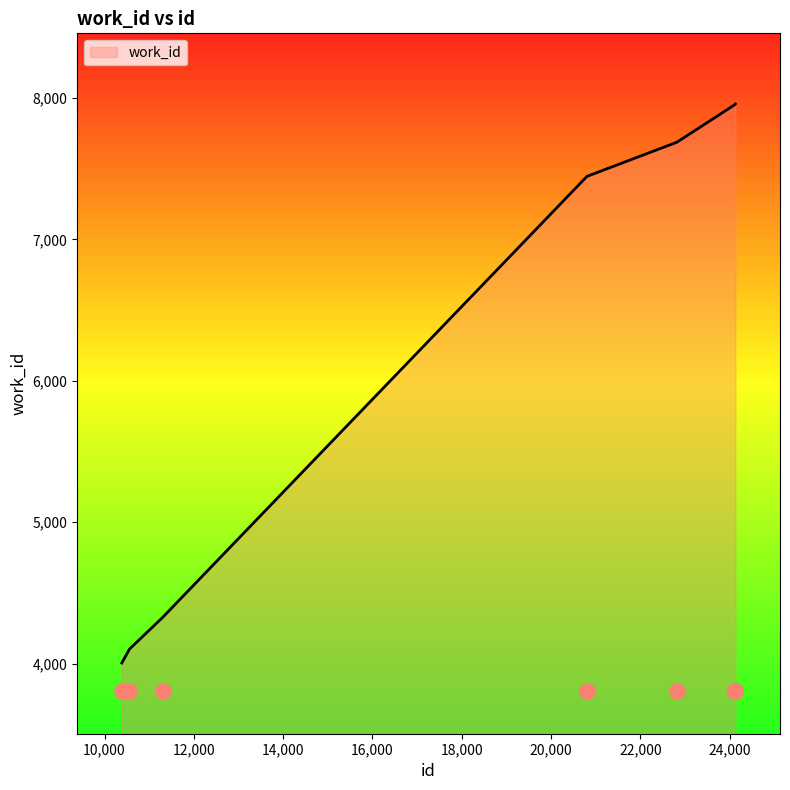

What is the change in value from 10387 to 22821?

+3683